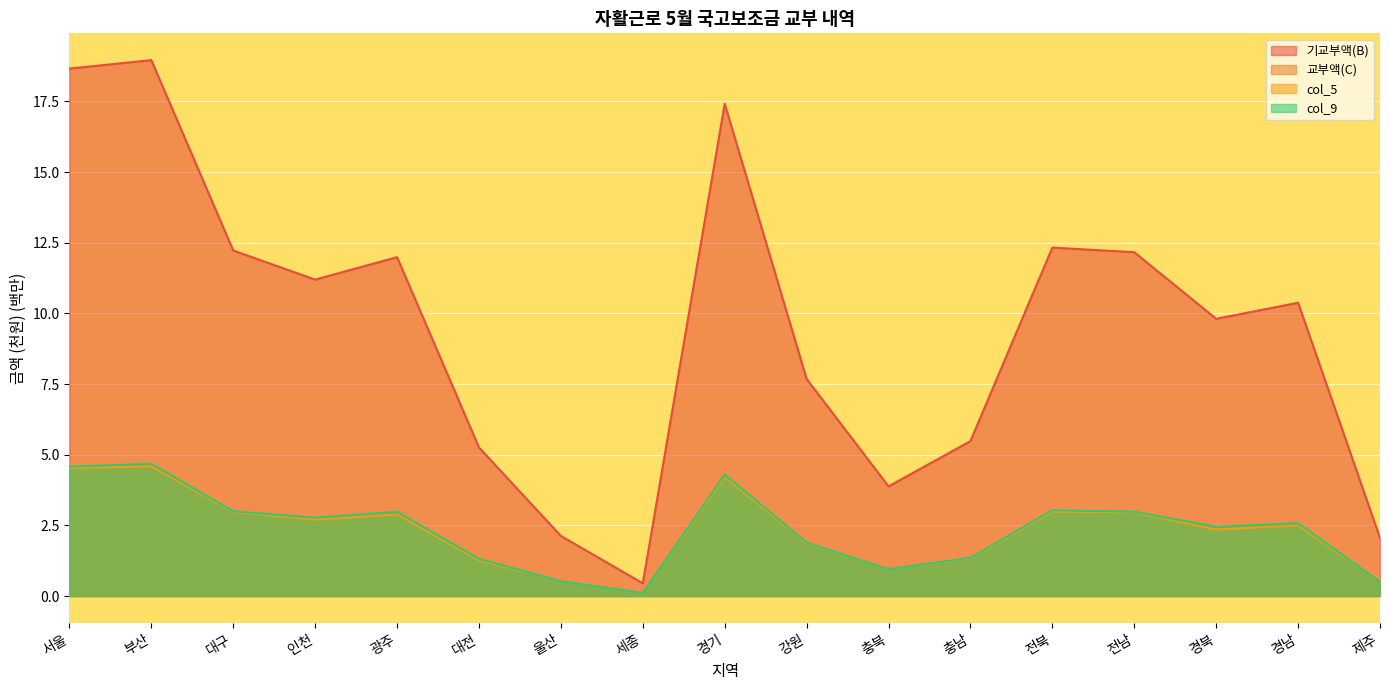

True or false: col_9 and 기교부액(B) cross at least once.

False